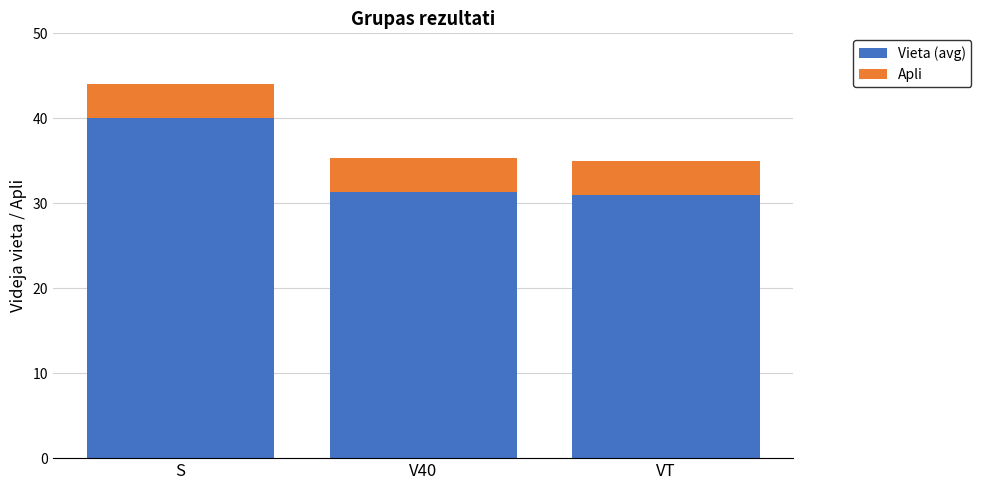

What is the maximum value for Vieta (avg)?

40.0